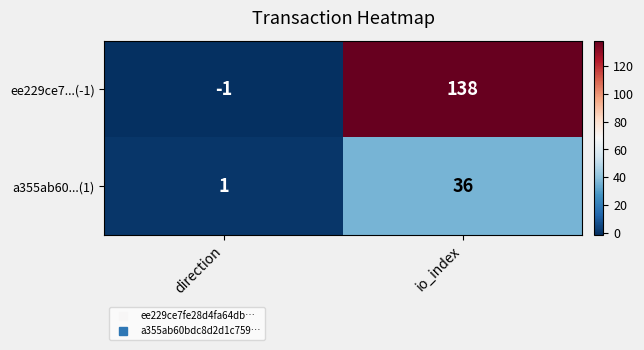

The value of ee229ce7...(-1) at io_index is 138. True or false?

True